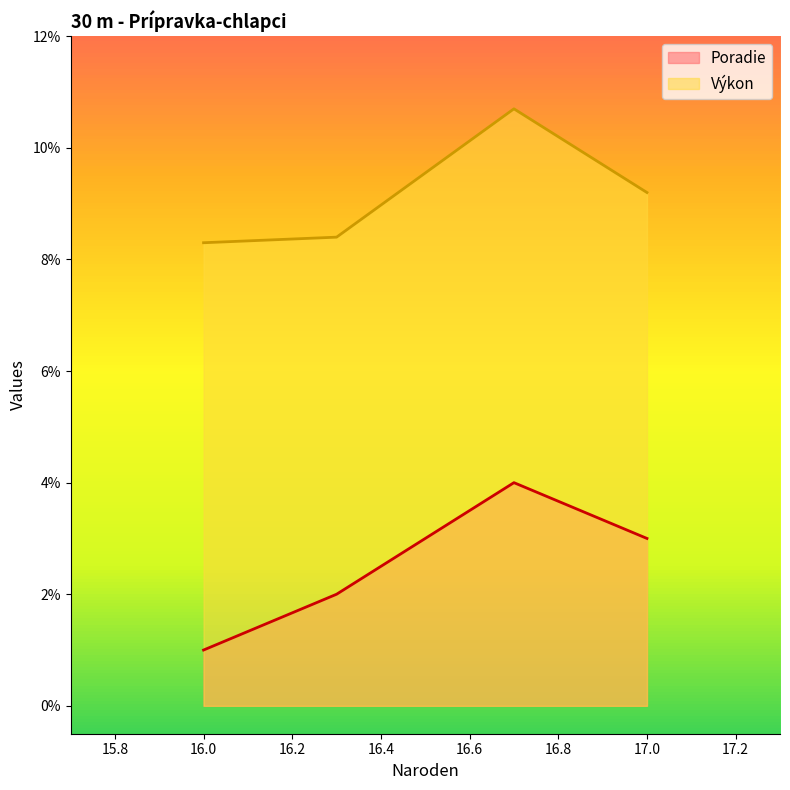

At 16, list the series in order from largest to smallest.

Výkon, Poradie